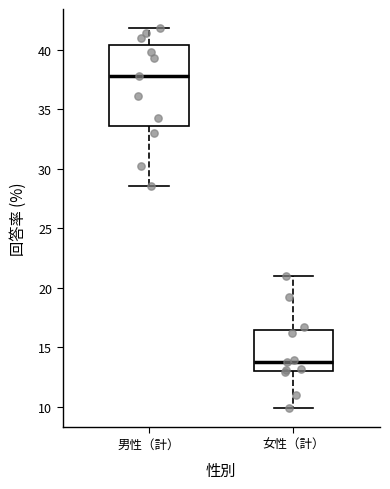

Reading left to right, transcribe this box plot: for each box, give where its median line is, the range the box spans, and where its two whiskers end, as read against the y-axis. The values are not printed on the chart, so give them approximately, as read against the axis.

男性（計）: median 37.5, box 33.5 to 40.5, whiskers 28.5 to 42.0
女性（計）: median 13.5, box 13.0 to 16.5, whiskers 10.0 to 21.0